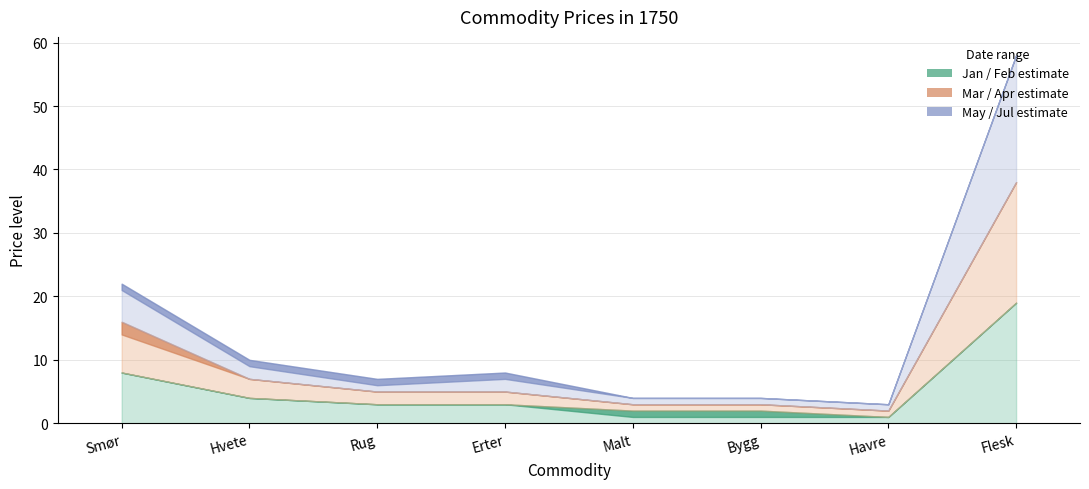

True or false: 1750-02-01 and 1750-04-01 cross at least once.

False